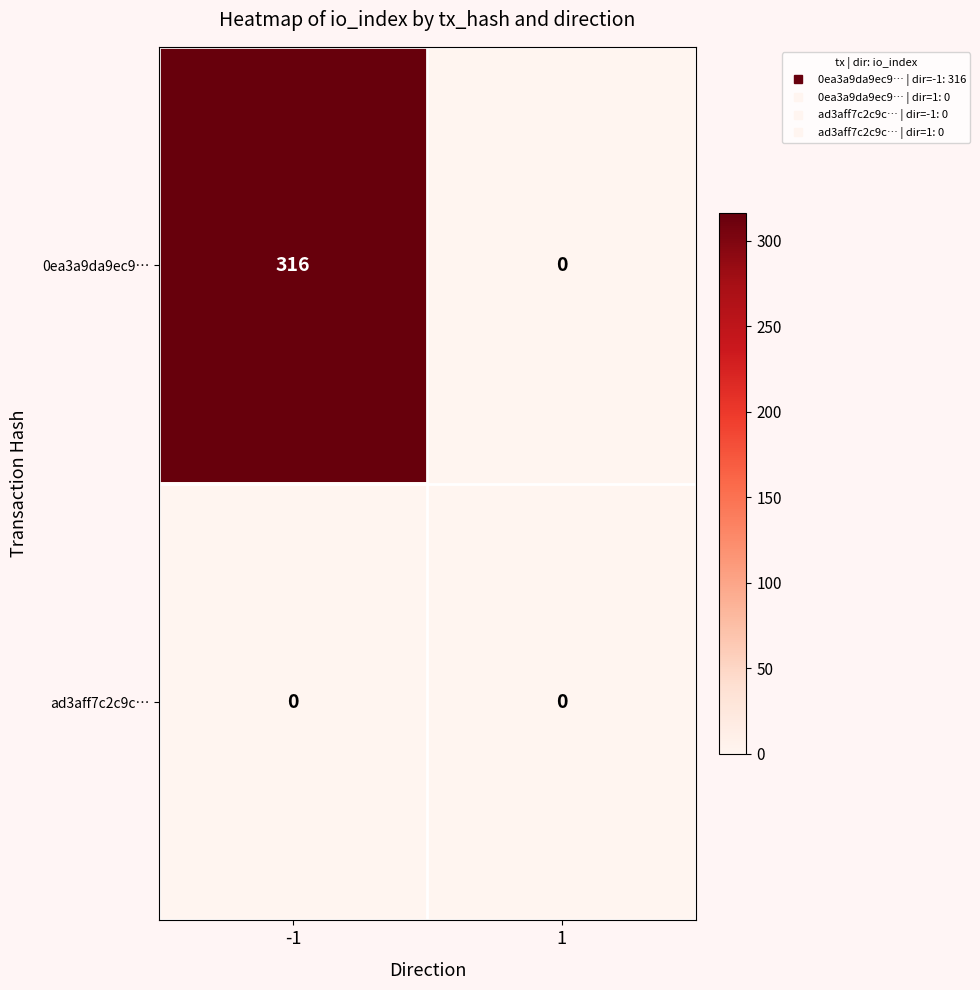

At -1, list the series in order from smallest to largest.

ad3aff7c2c9c…, 0ea3a9da9ec9…